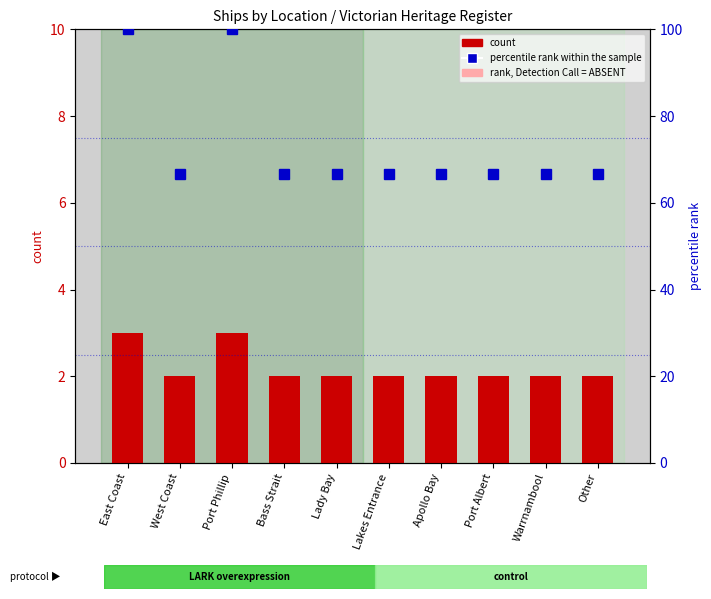

The count series shows 2.0 at Lady Bay. True or false?

True